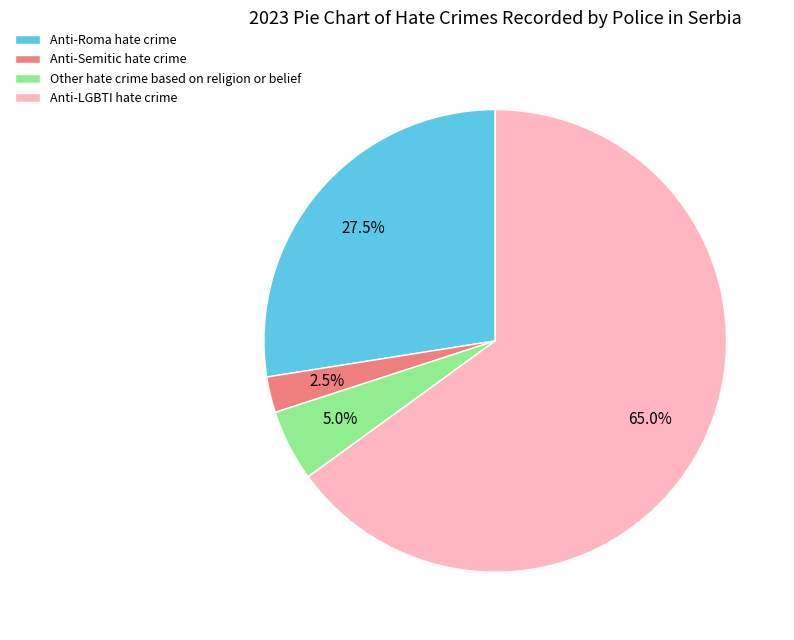

To the nearest percent, what is the difference between the largest and smallest slice percentages?

62%